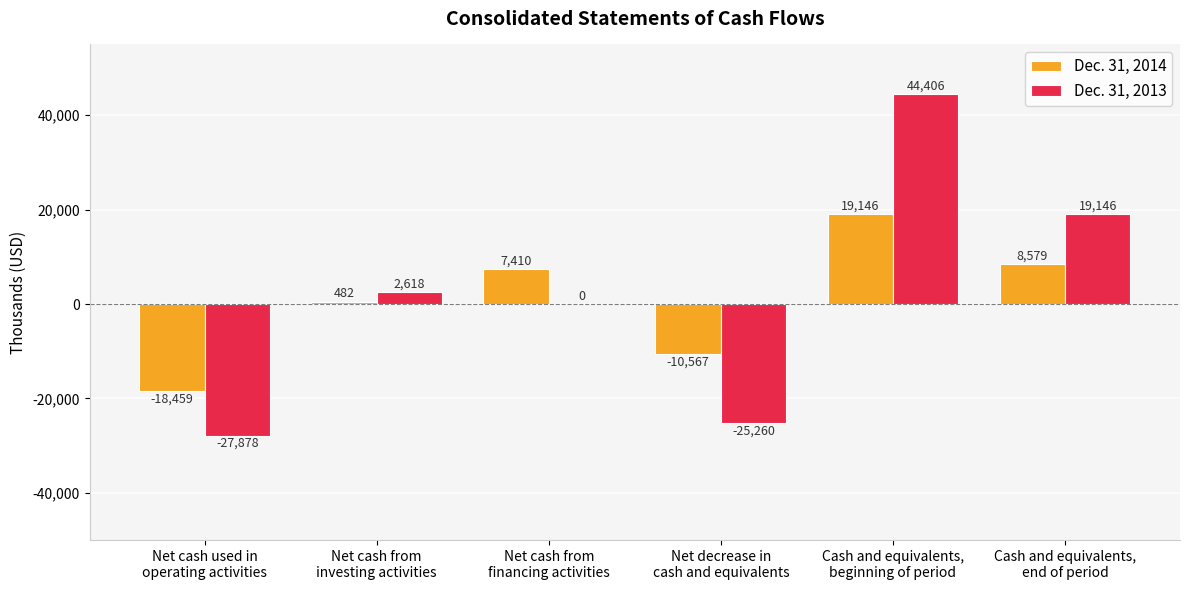

What is the greatest value displayed?

44406